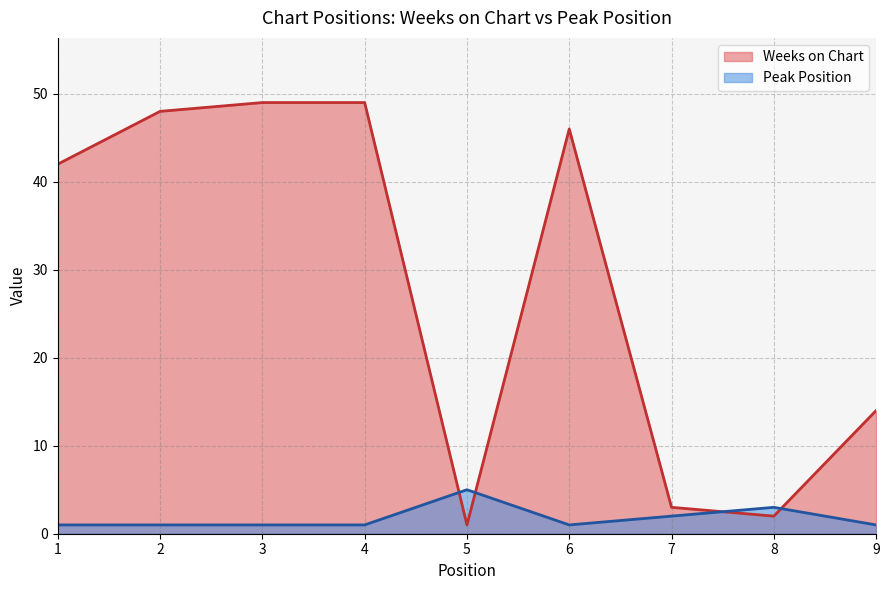

What is the average value of the Peak Position series?

2